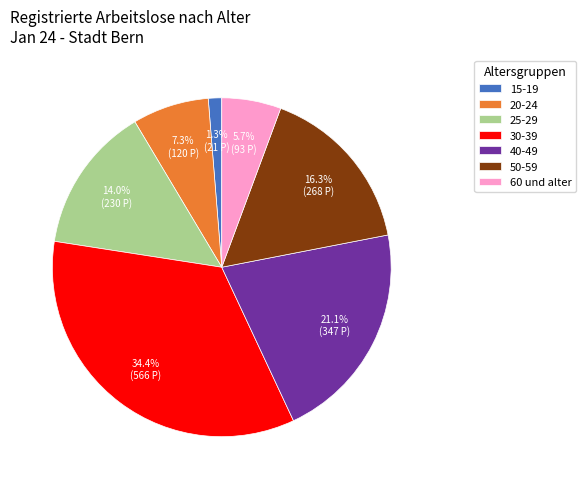

Is it true that 30-39 is 49% of the pie?

False